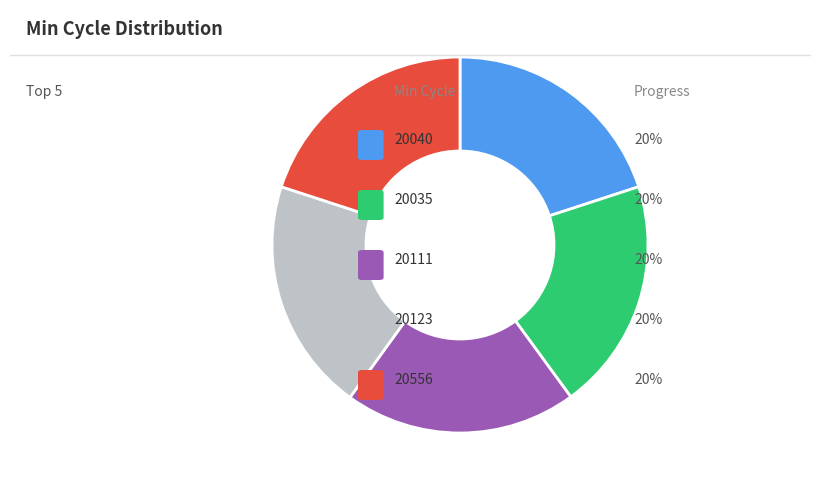

Is there a majority slice in this chart?

No